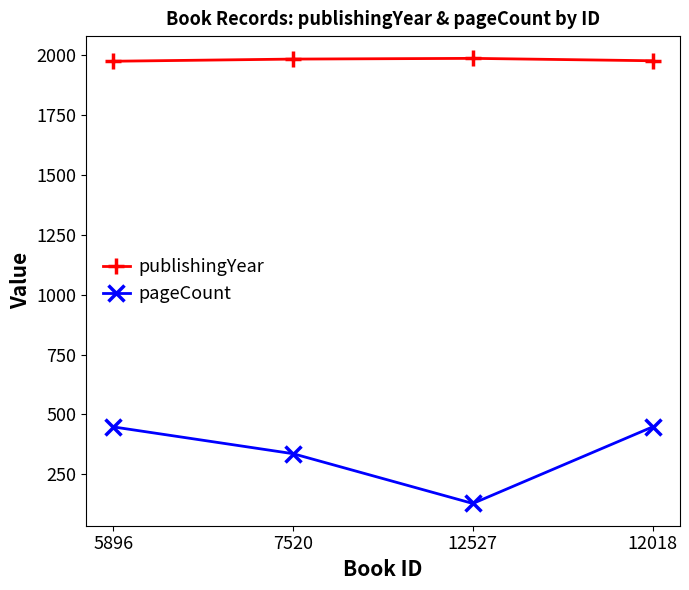

At which label is pageCount closest to 288?

7520